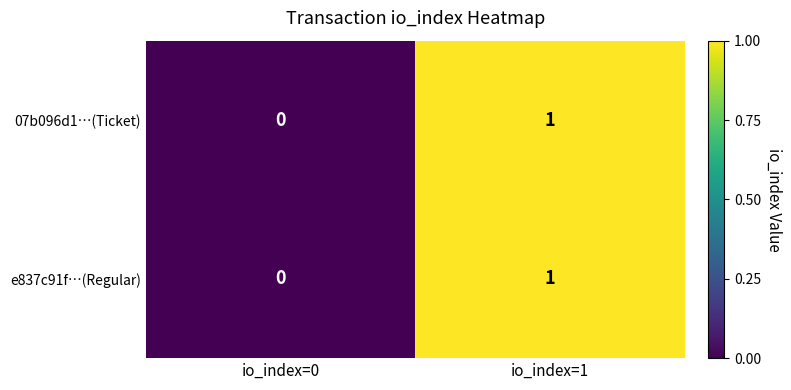

Reading left to right, extract all data points from this chart.

07b096d1…(Ticket): 0	1
e837c91f…(Regular): 0	1